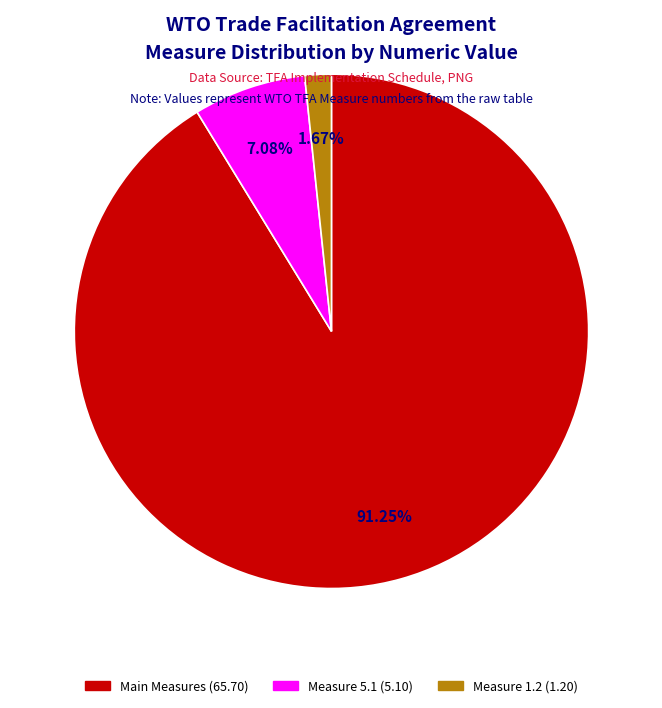

To the nearest percent, what is the average slice percentage?

33%